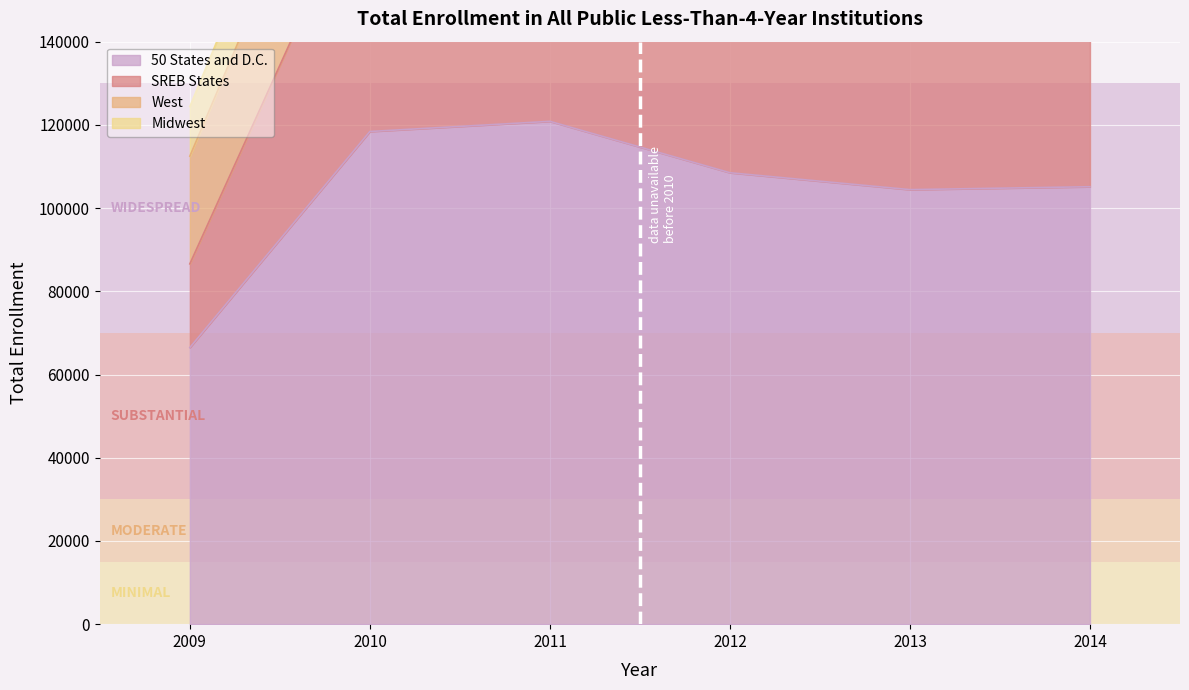

At which category does 50 States and D.C. reach its first local valley?

2013